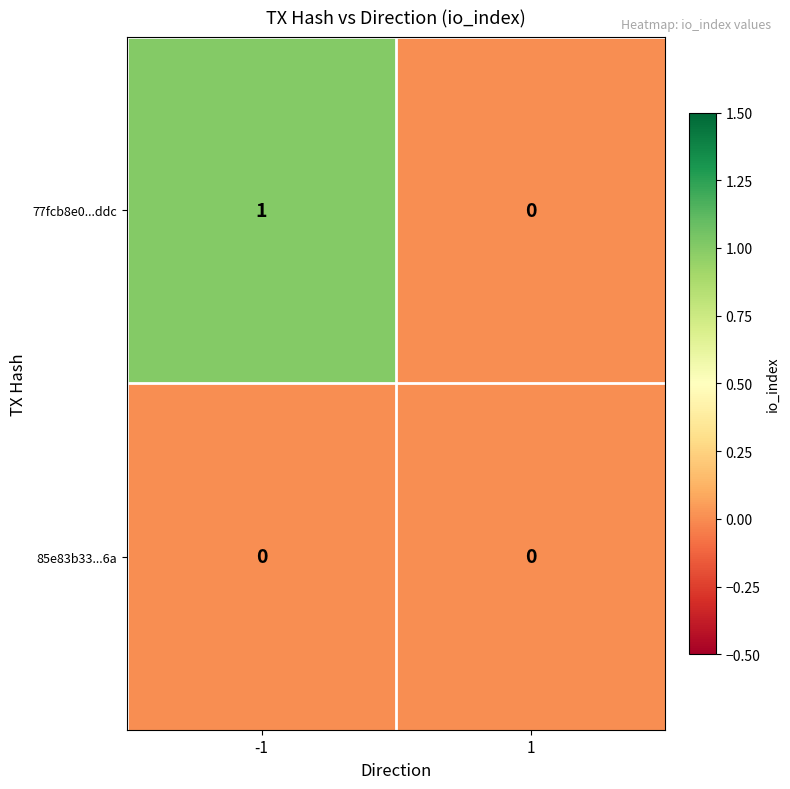

Which series has the largest range (max minus min)?

77fcb8e0...ddc